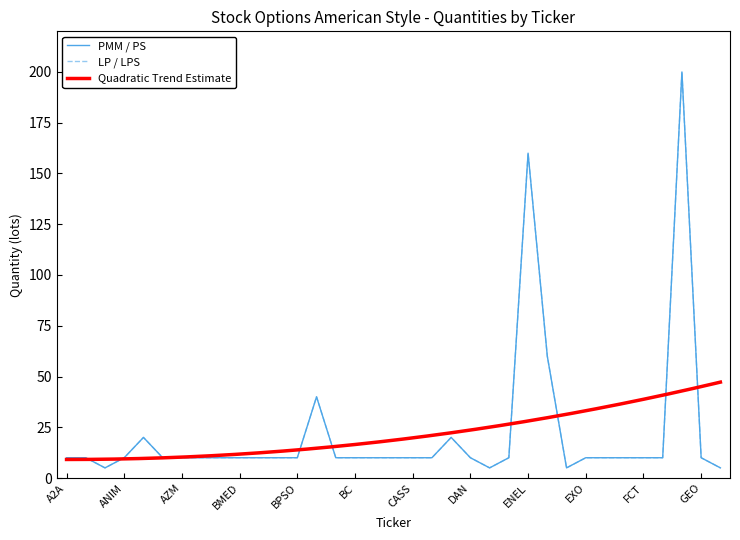

What is the value of the PMM / PS point at the 13th from the left?

10